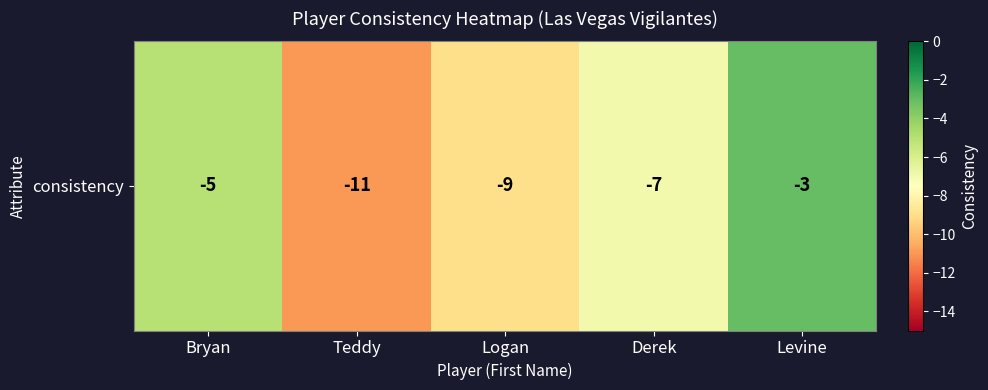

Which has a higher value, Bryan or Teddy?

Bryan